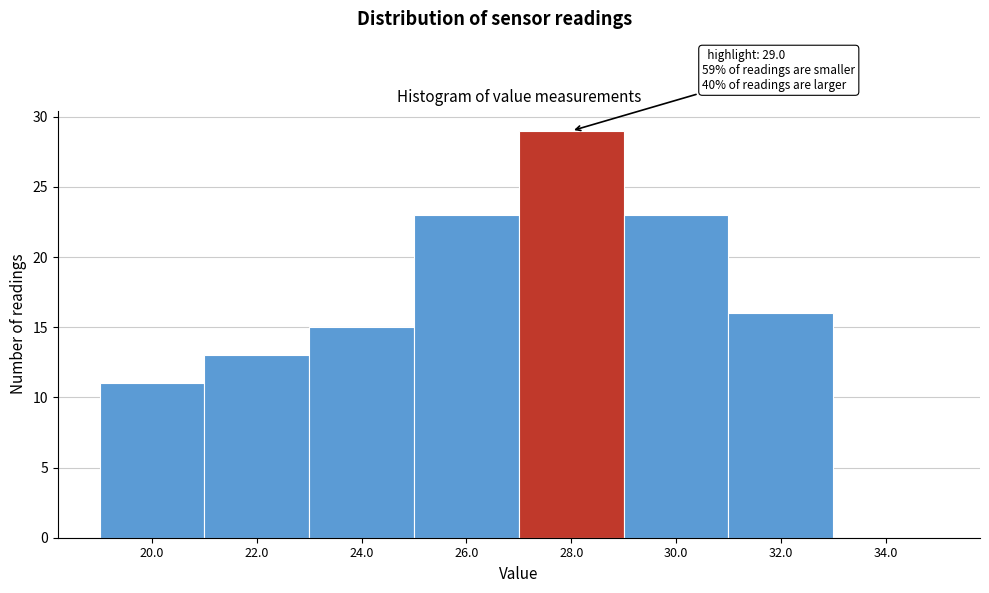

Reading left to right, list all the values displayed in this chart.

20.0=11	22.0=13	24.0=15	26.0=23	28.0=29	30.0=23	32.0=16	34.0=0